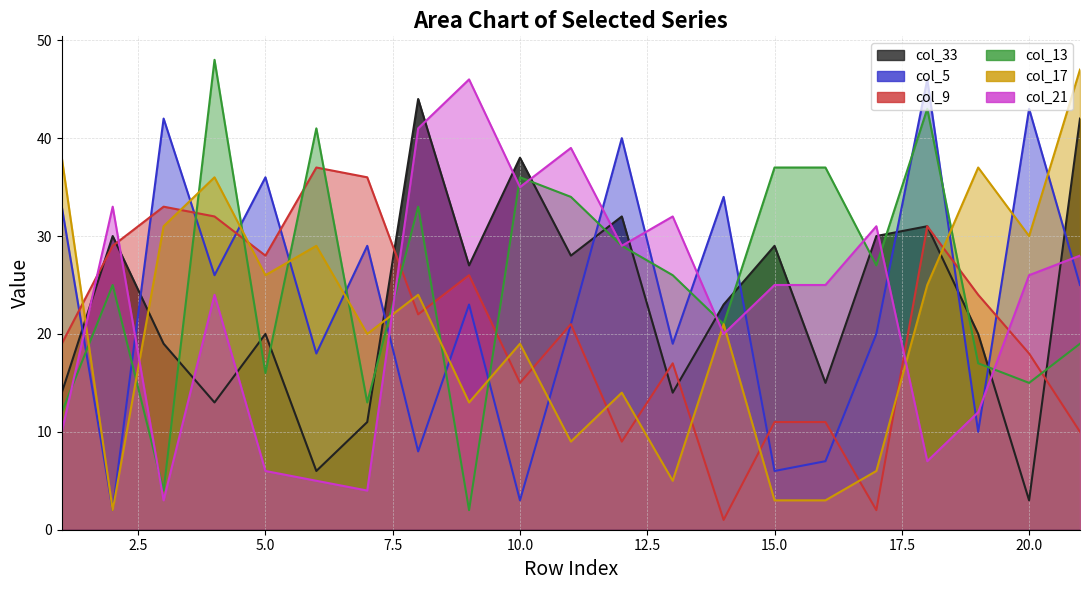

Does the chart have visible grid lines?

Yes